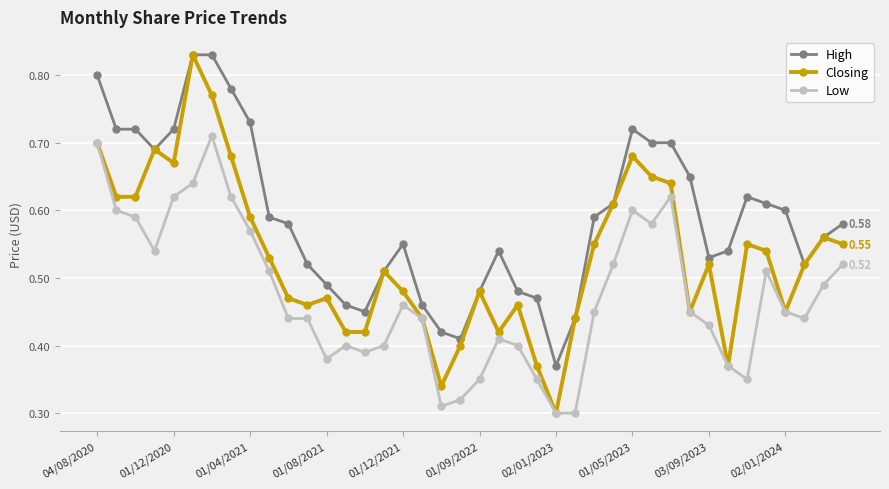

Which series has the largest total across all categories?

High